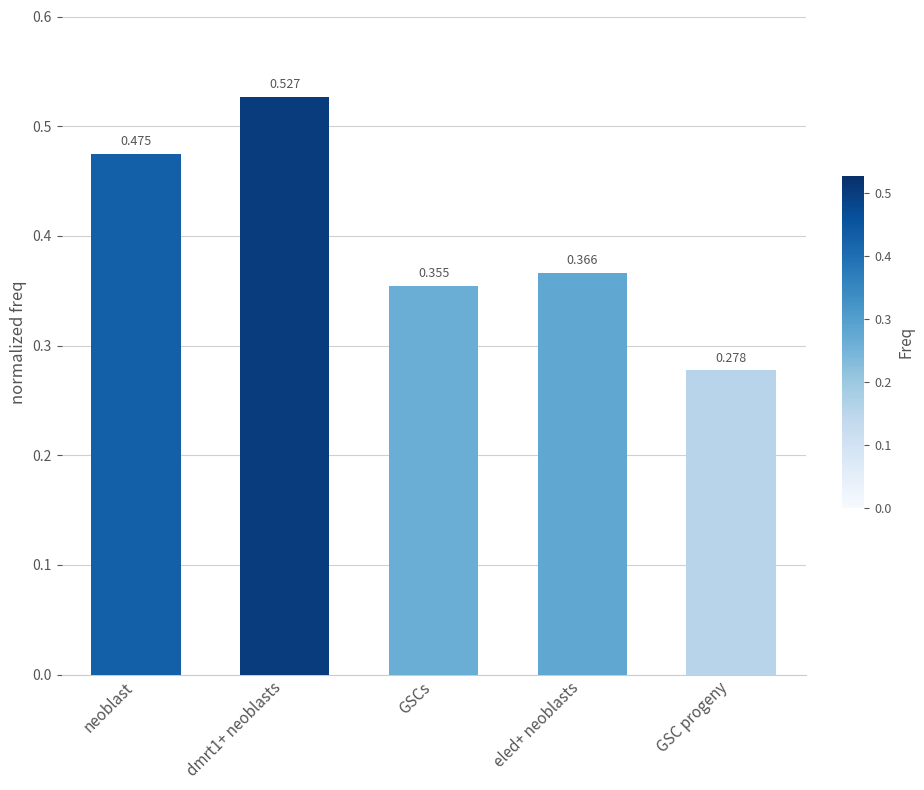

What is the label of the 1st bar from the right?

GSC progeny